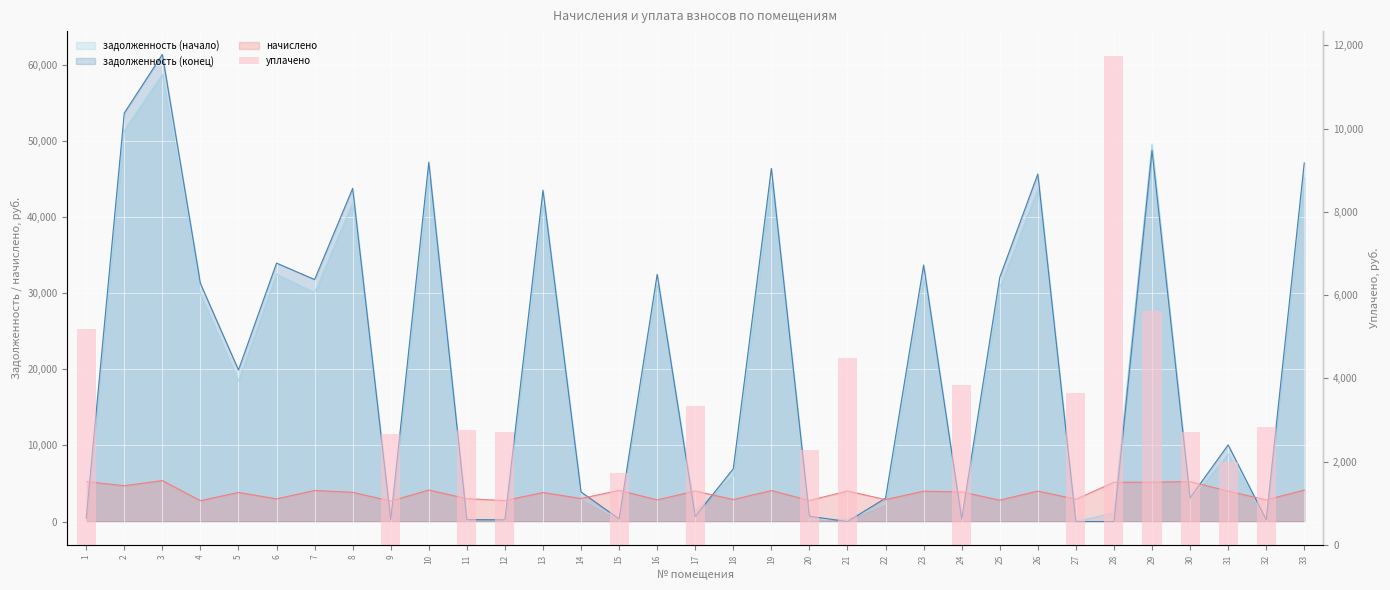

Which category has the highest value across all series?

28